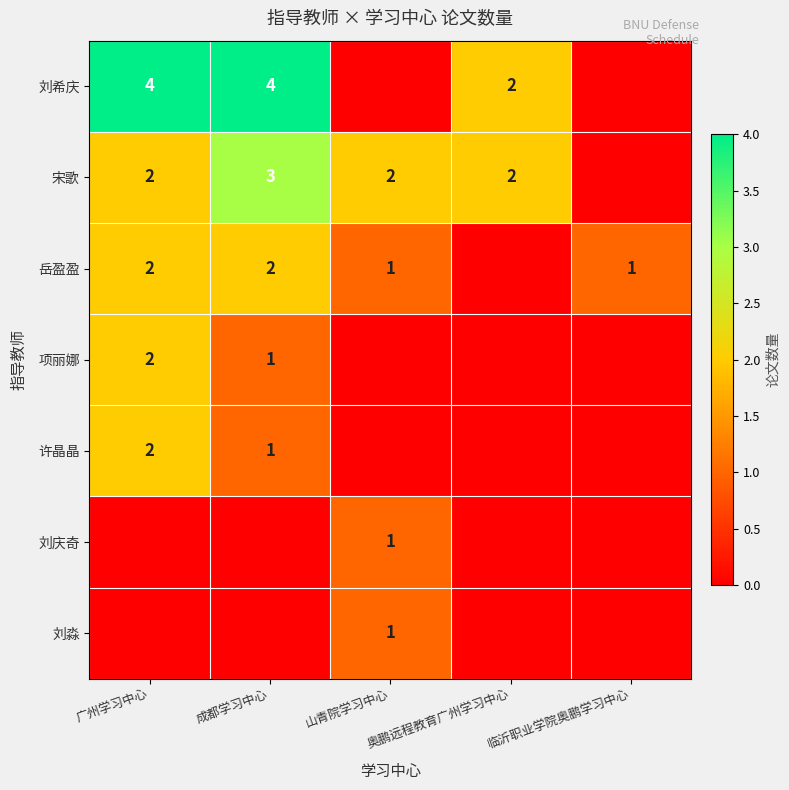

What is the difference between the highest and lowest values at 山青院学习中心?

2